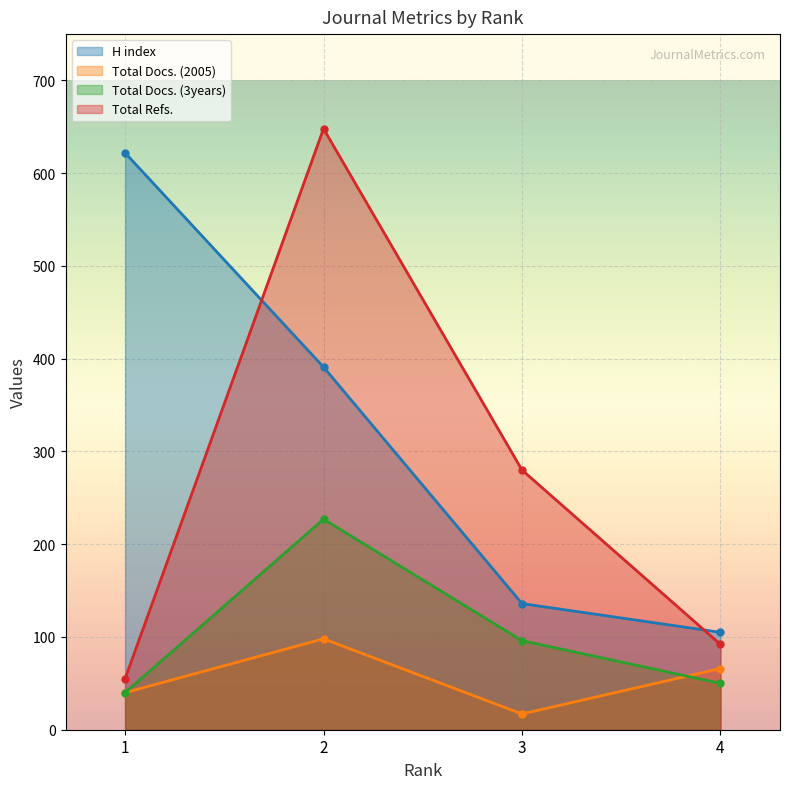

Where is Total Docs. (3years) nearest to the value 133?

3